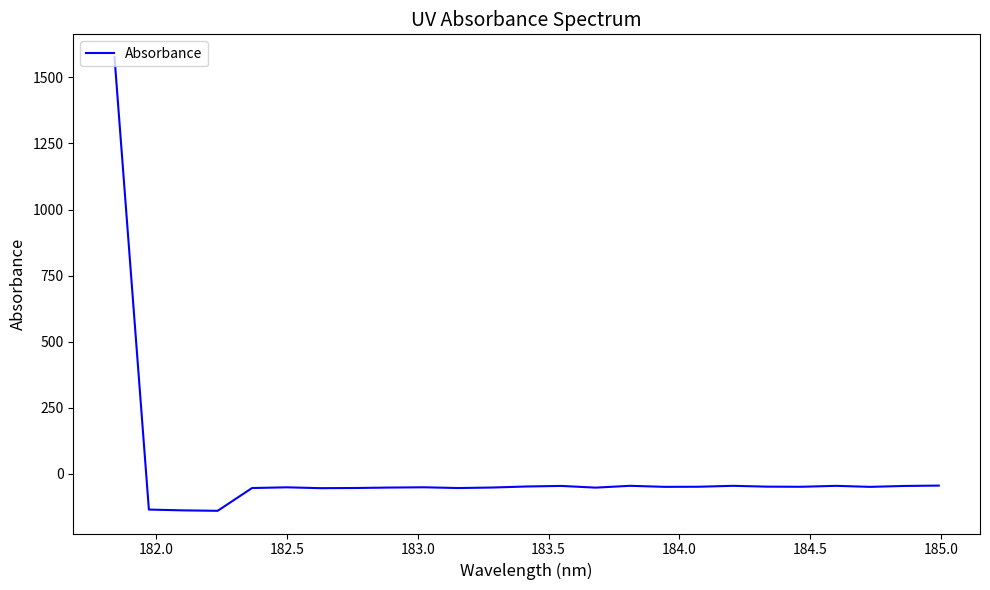

What is the maximum value shown in the chart?

1576.7